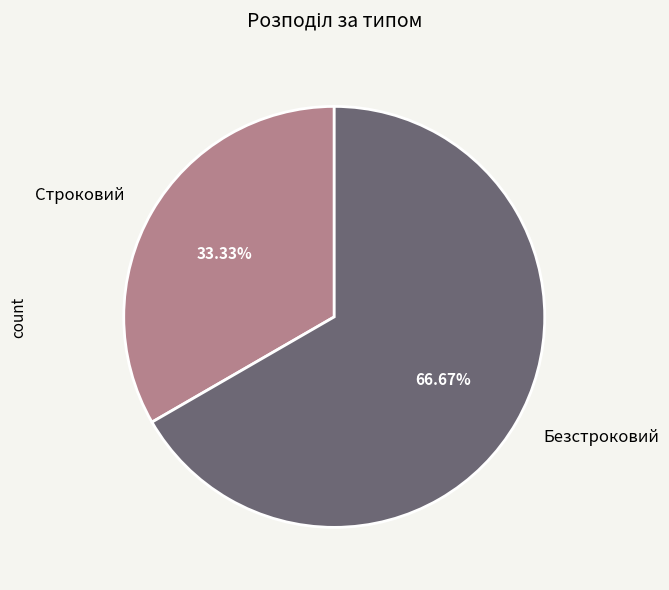

What percentage is the Строковий slice, to the nearest percent?

33%